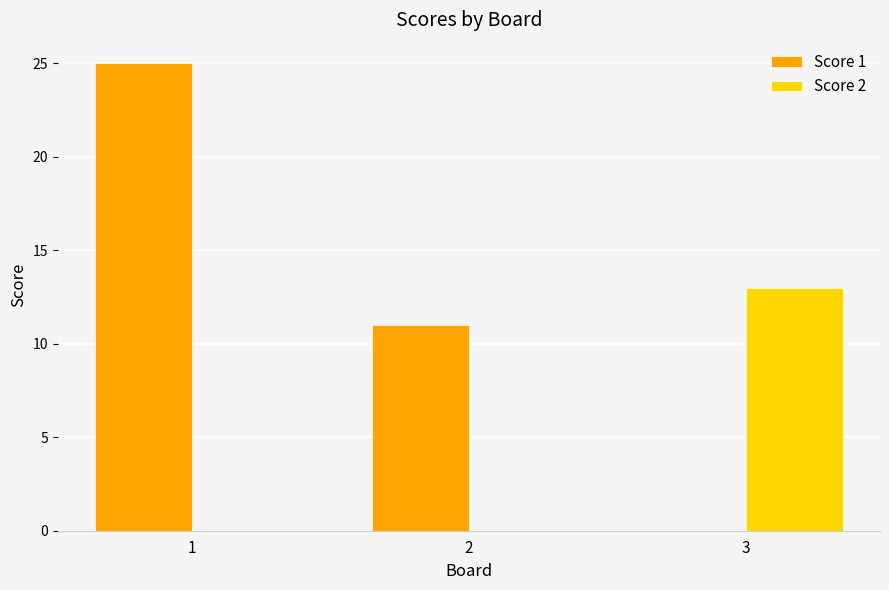

Between 1 and 2, which series saw the biggest shift?

Score 1